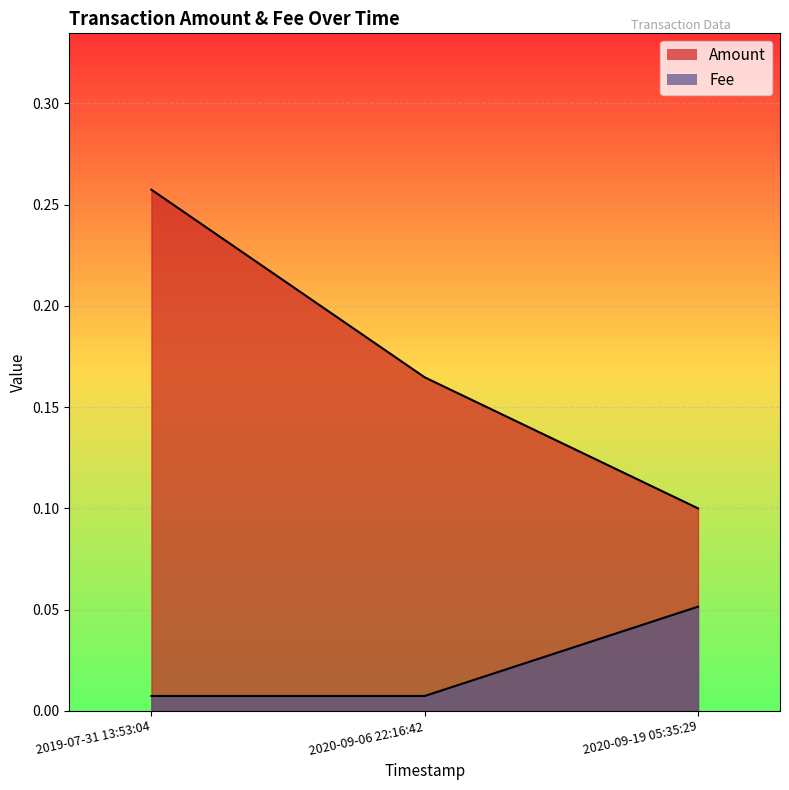

At which category is the sum across all series the highest?

2019-07-31 13:53:04